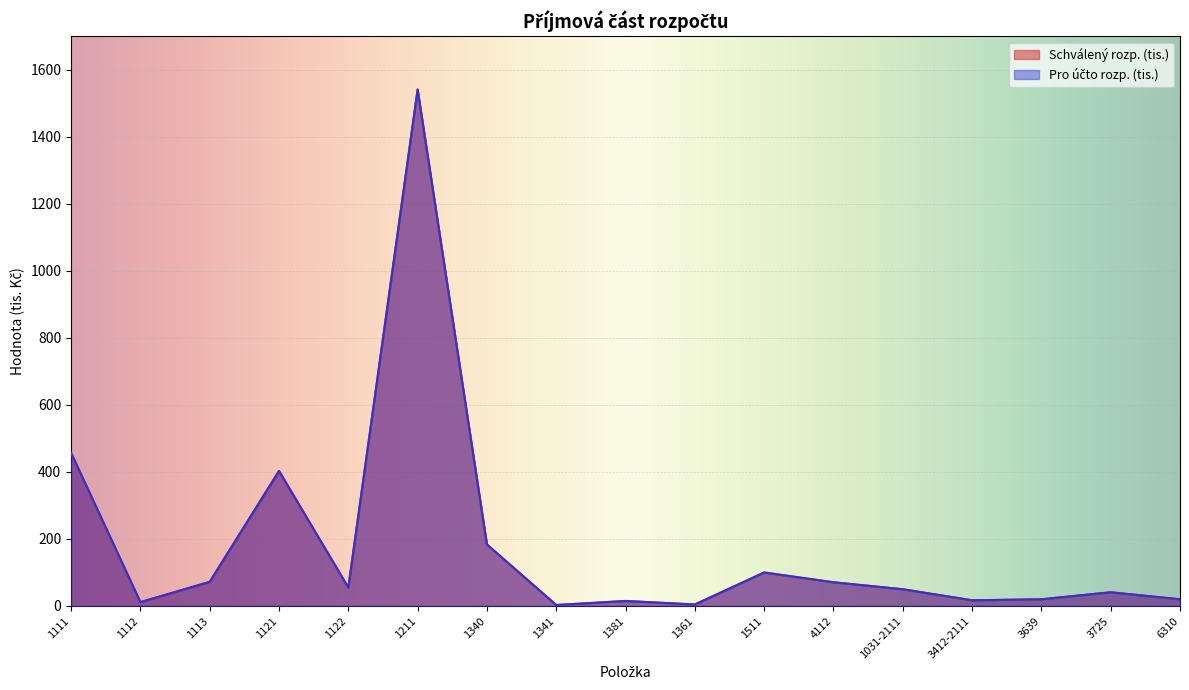

What is the greatest value displayed?

1541.2